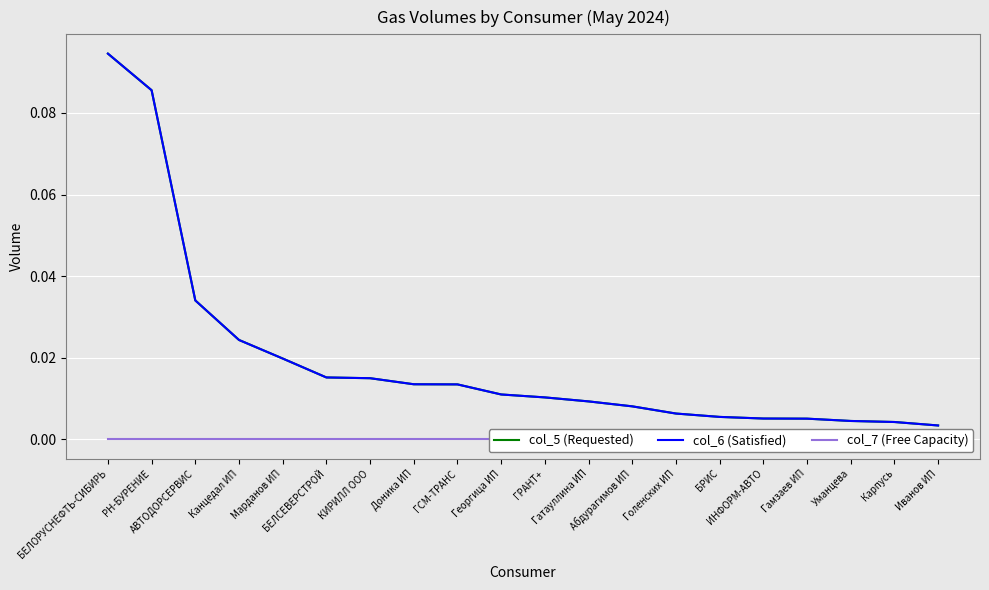

The value of col_5 (Requested) at ГСМ-ТРАНС is 0.0. True or false?

True